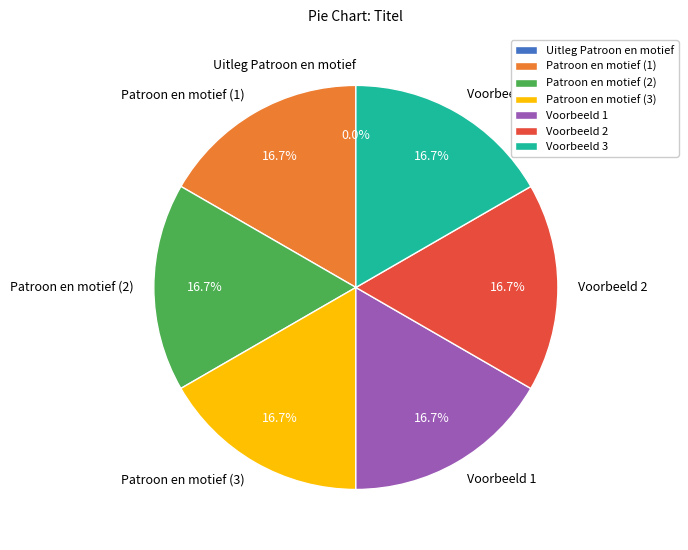

Is Voorbeeld 3 the majority of the pie?

No